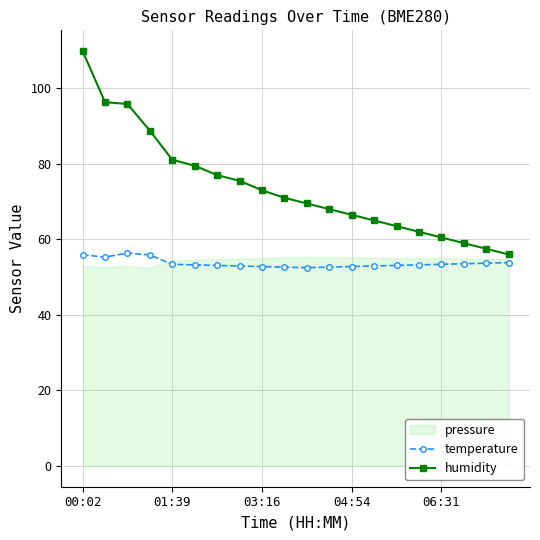

What is the lowest value of the temperature series?

52.5